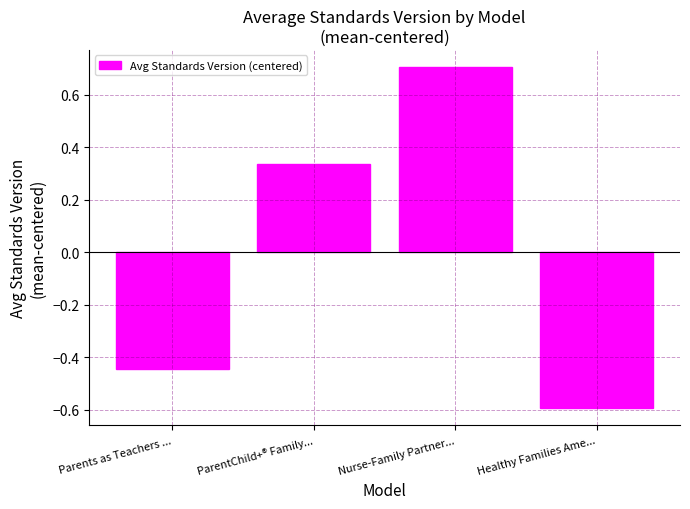

Rank the categories by value from lowest to highest.

Healthy Families Ame..., Parents as Teachers ..., ParentChild+® Family..., Nurse-Family Partner...